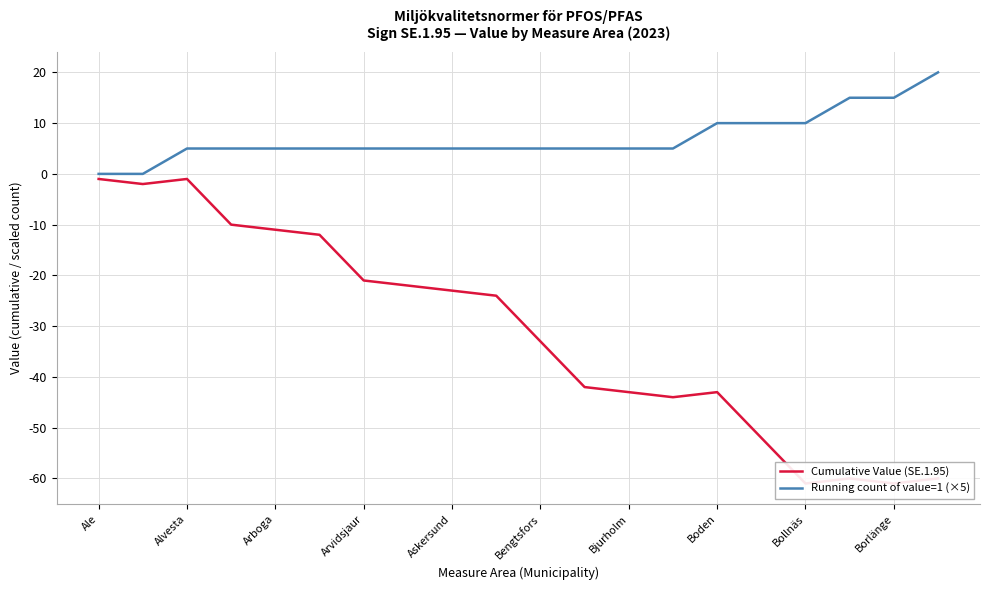

How many lines are shown in the chart?

2